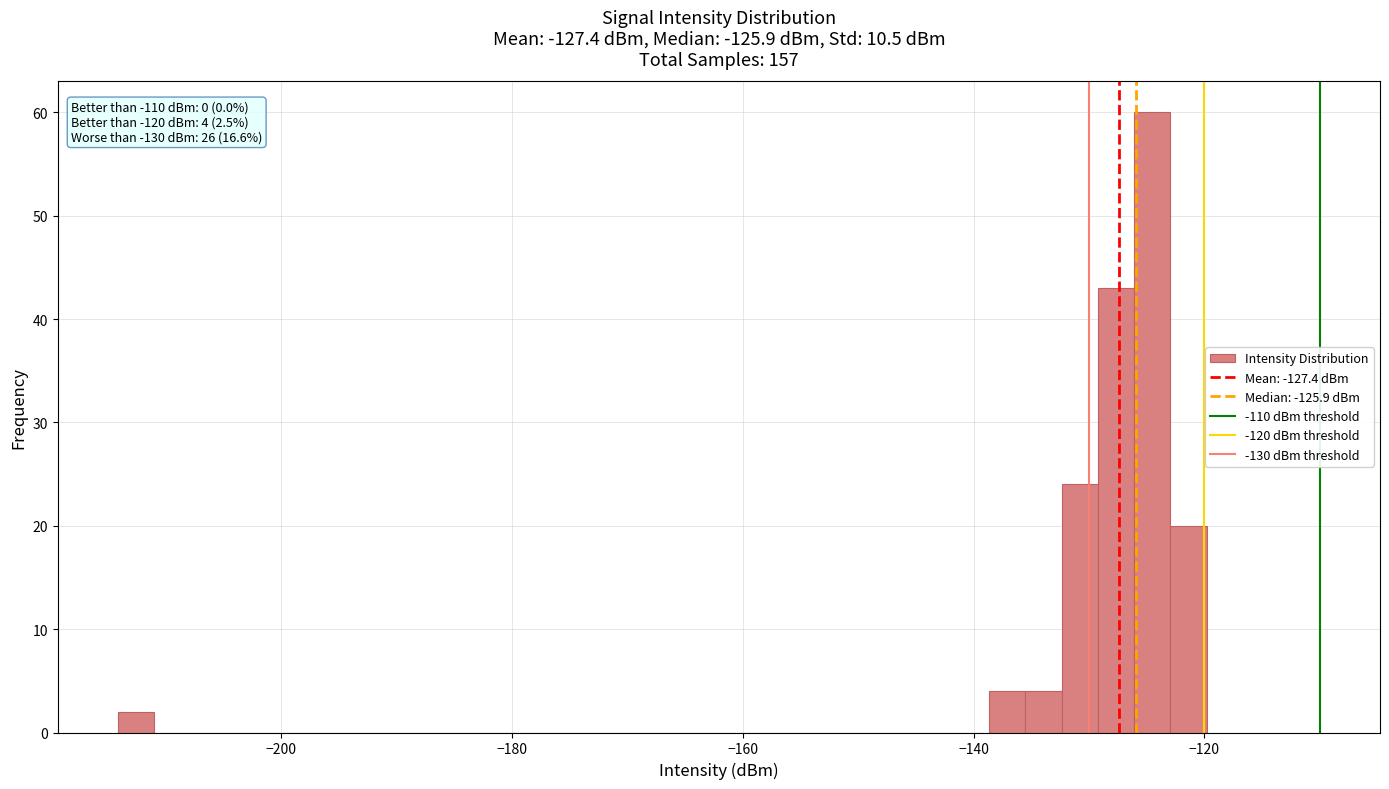

Read against the x-axis, roughly where is the centre of the tallest bar?

-124